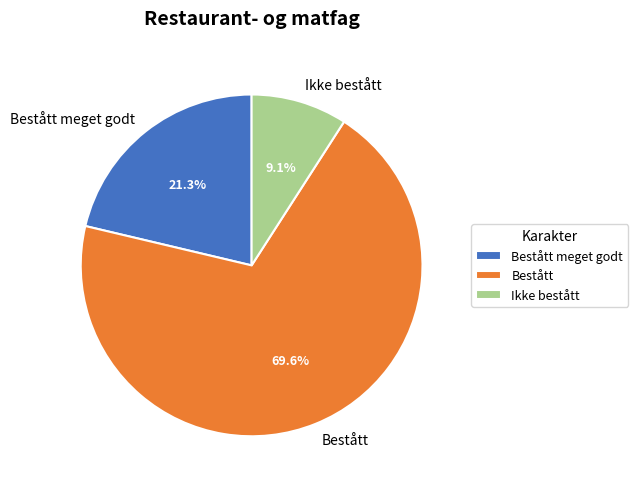

Which has a higher value, Bestått meget godt or Bestått?

Bestått